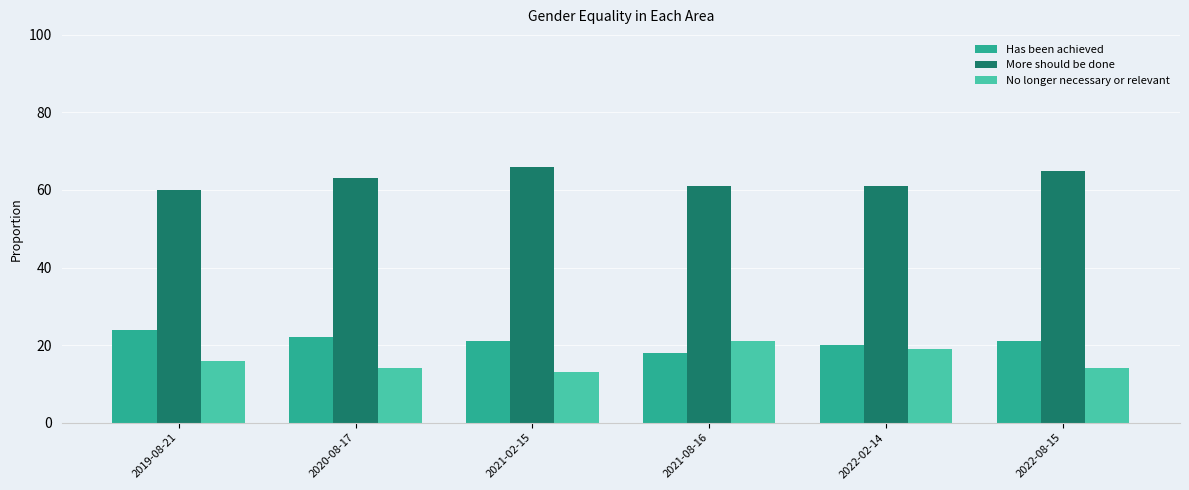

Read the More should be done value at 2019-08-21.

60.0